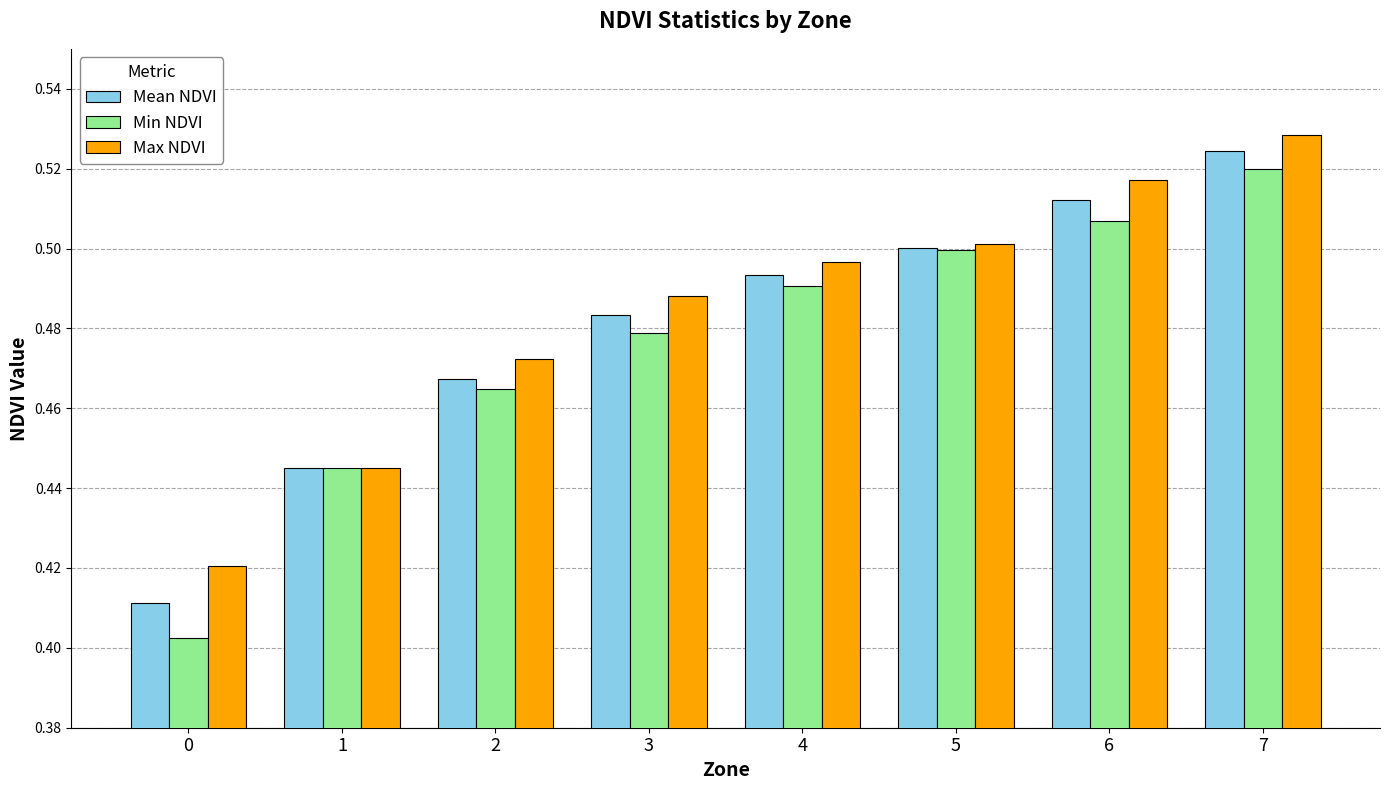

Rank the series at 6 from highest to lowest value.

Max NDVI, Mean NDVI, Min NDVI